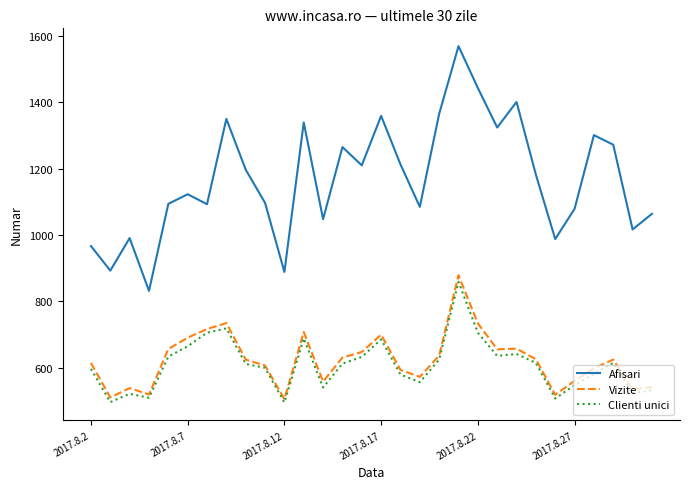

True or false: Afisari and Vizite cross at least once.

False